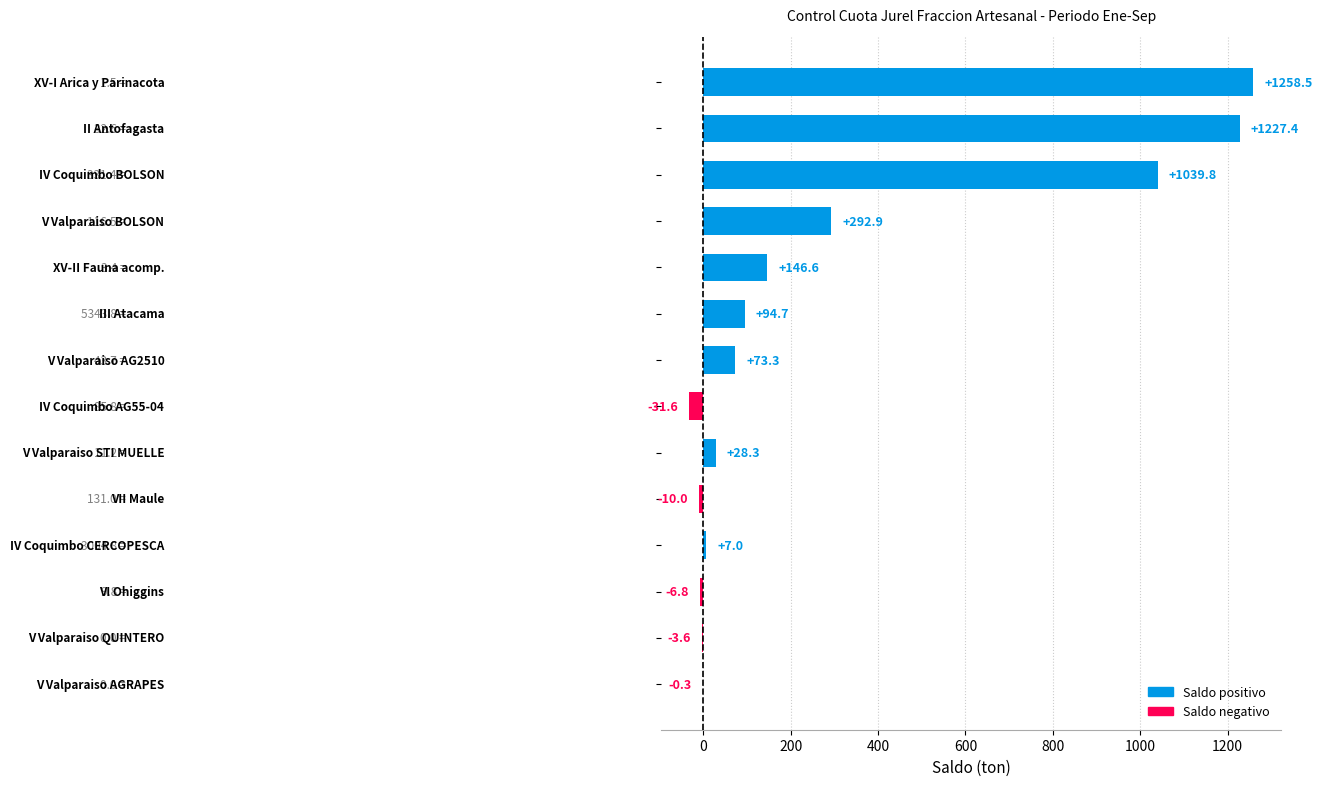

What is the maximum value shown in the chart?

1258.5